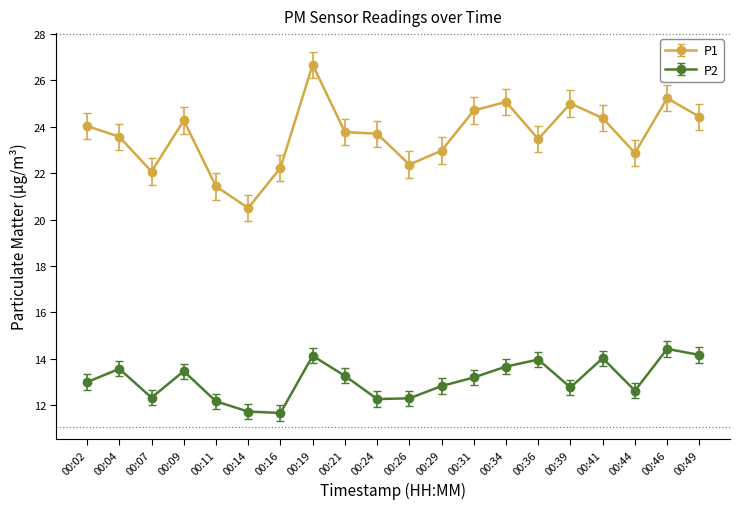

What value does the P2 series have at 00:49?

14.2